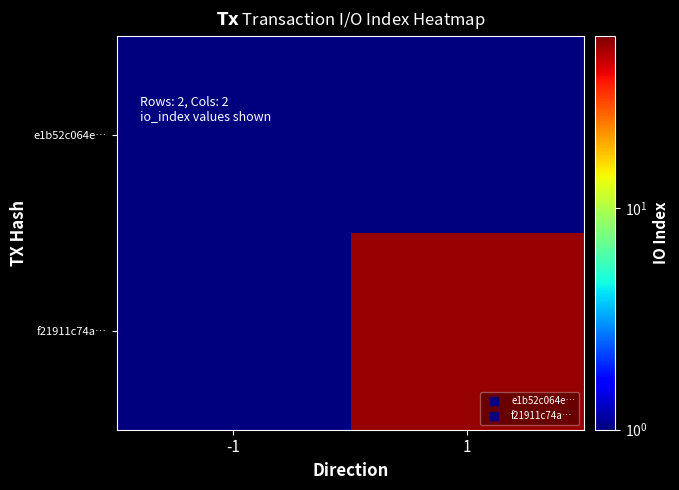

Rank the series by their maximum value, from lowest to highest.

e1b52c064e…, f21911c74a…